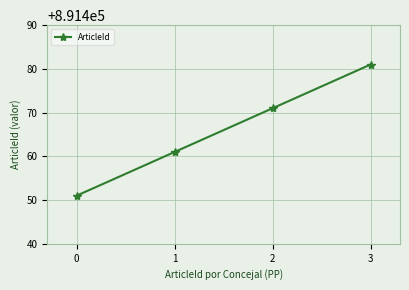

The value at 3 is 891481. True or false?

True